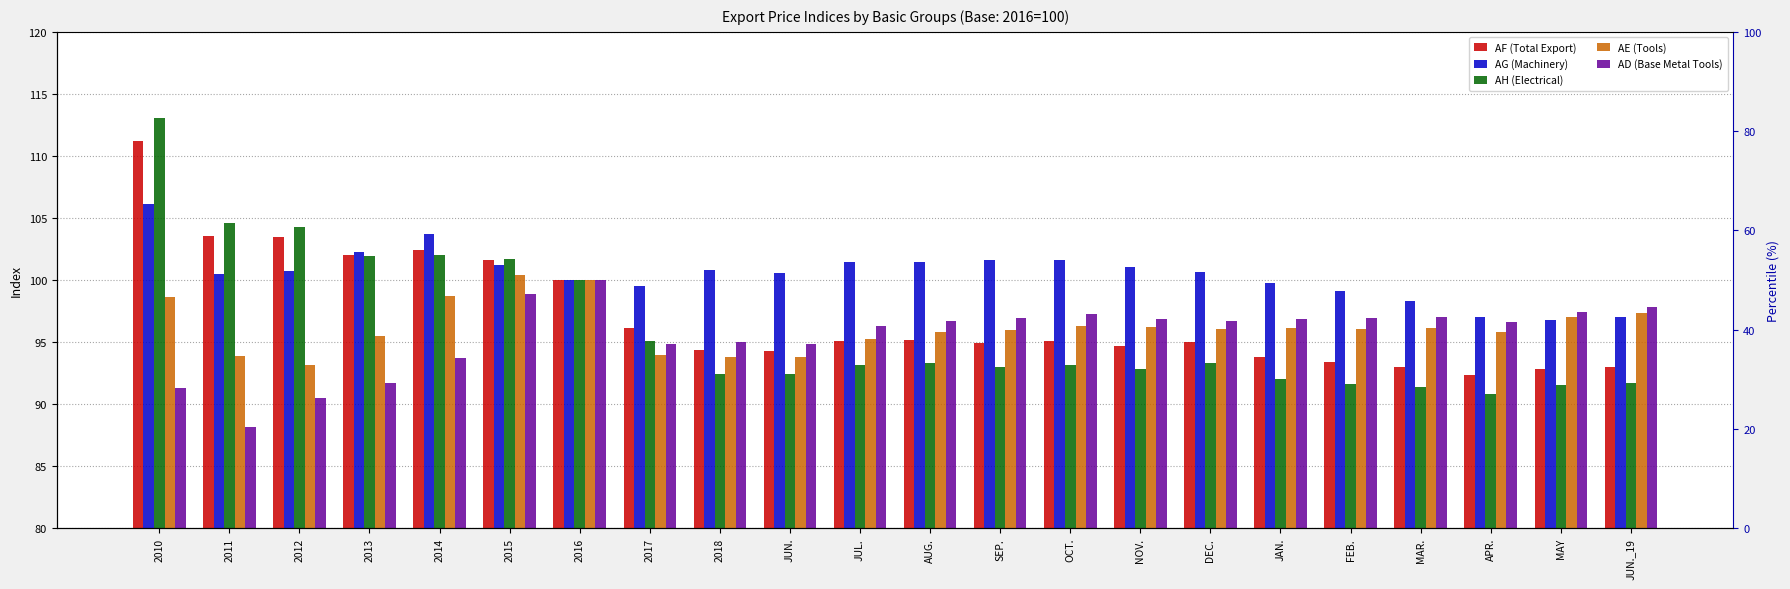

What position from the right is OCT.?

9